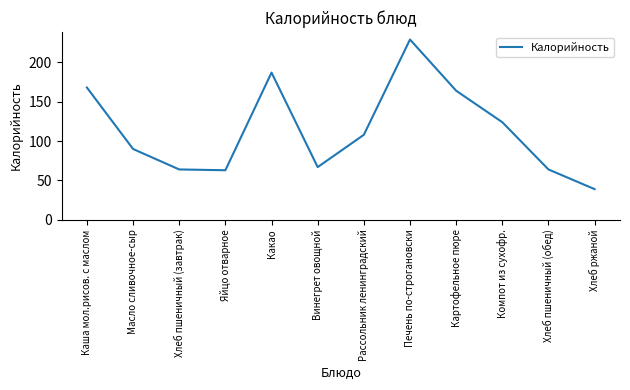

Is it true that the value at Компот из сухофр. is 58?

False